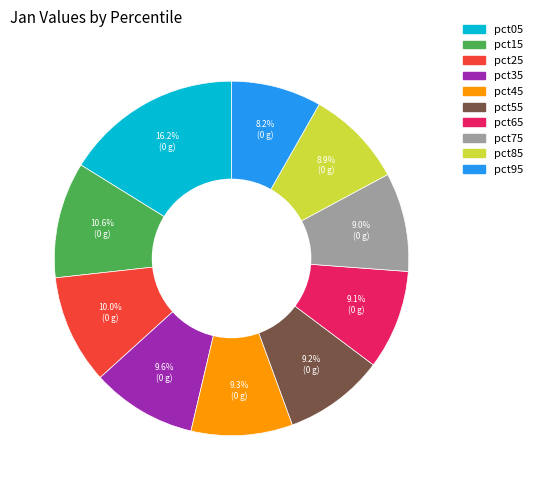

How many segments does this pie chart have?

10